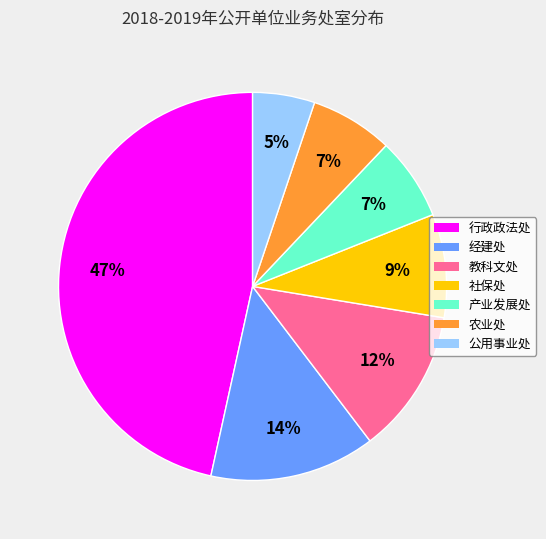

Is it true that 产业发展处 is 19% of the pie?

False